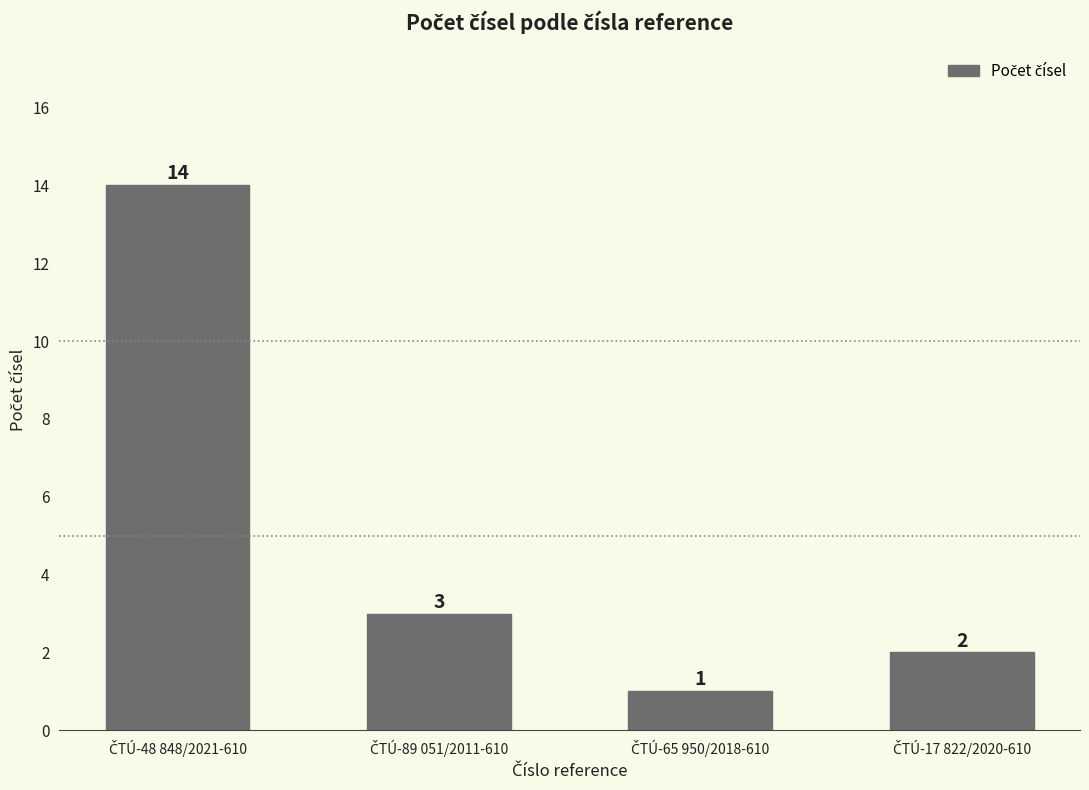

What is the value of the 3rd bar from the left?

1